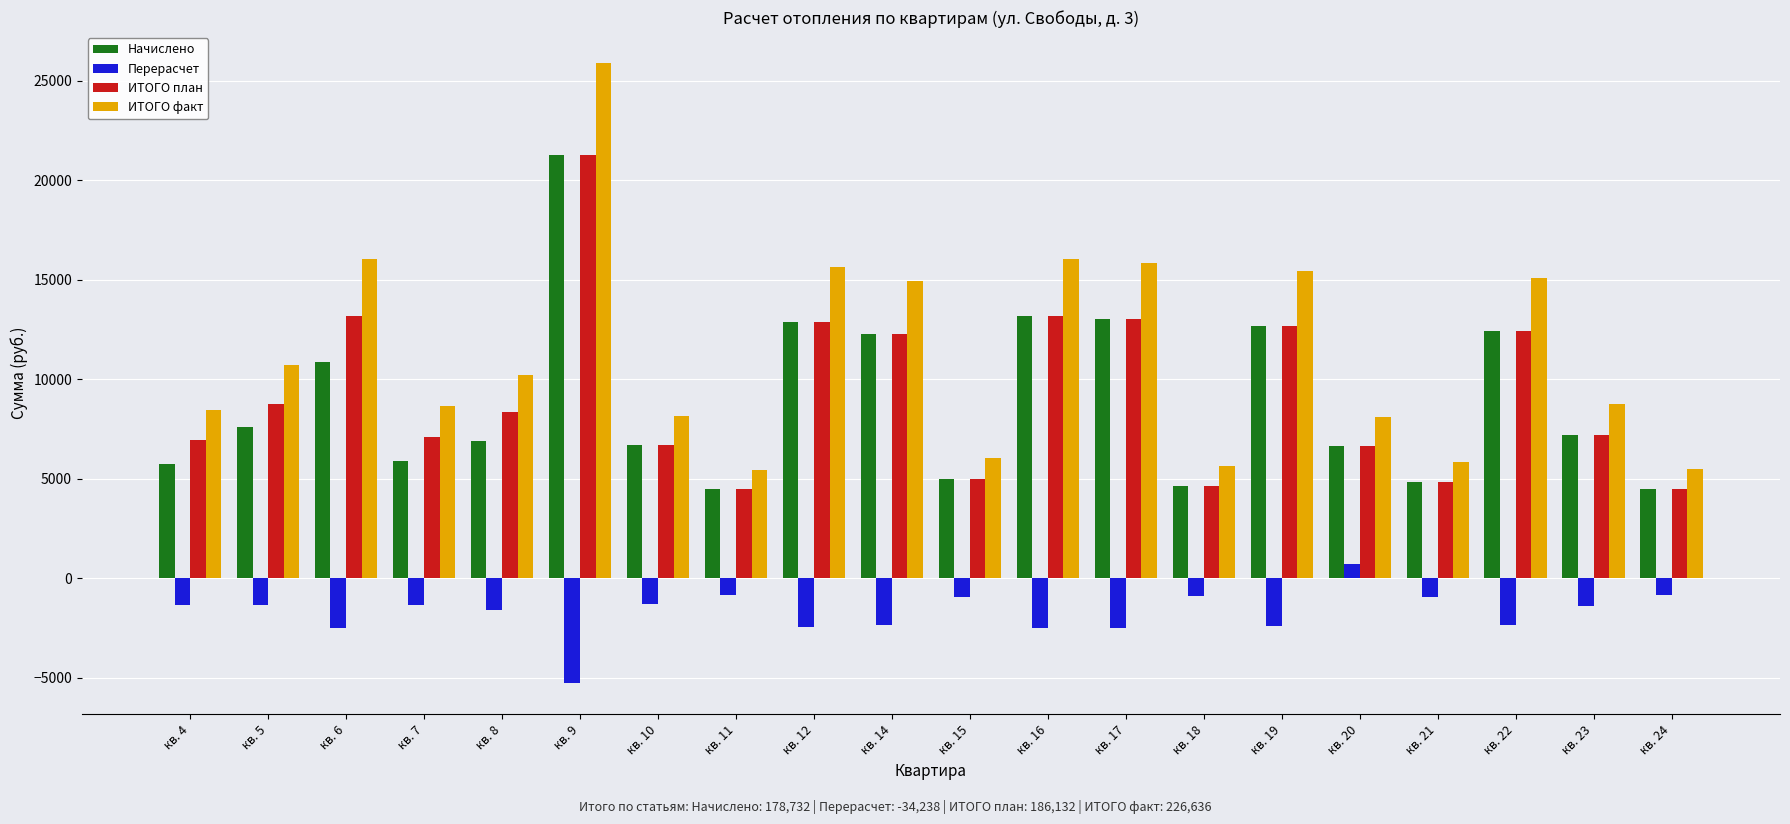

Which series changed the most between кв. 11 and кв. 17?

ИТОГО факт